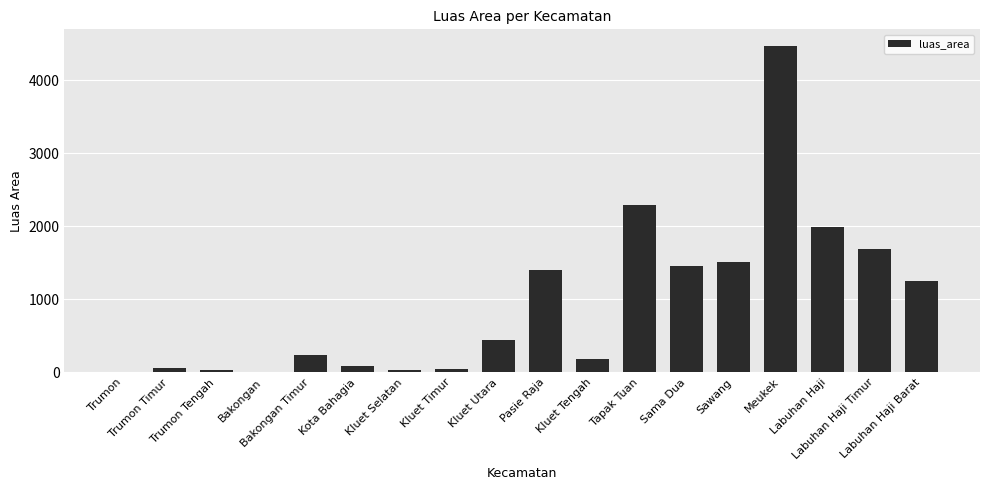

What is the greatest value displayed?

4475